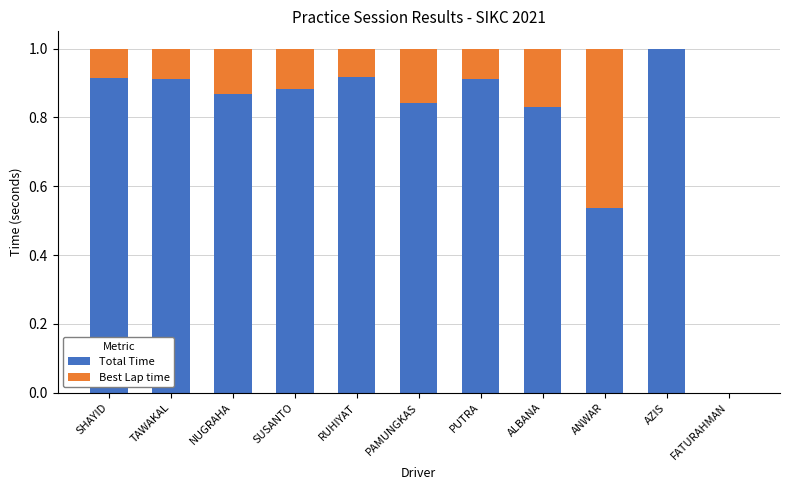

How many series are shown in this chart?

2